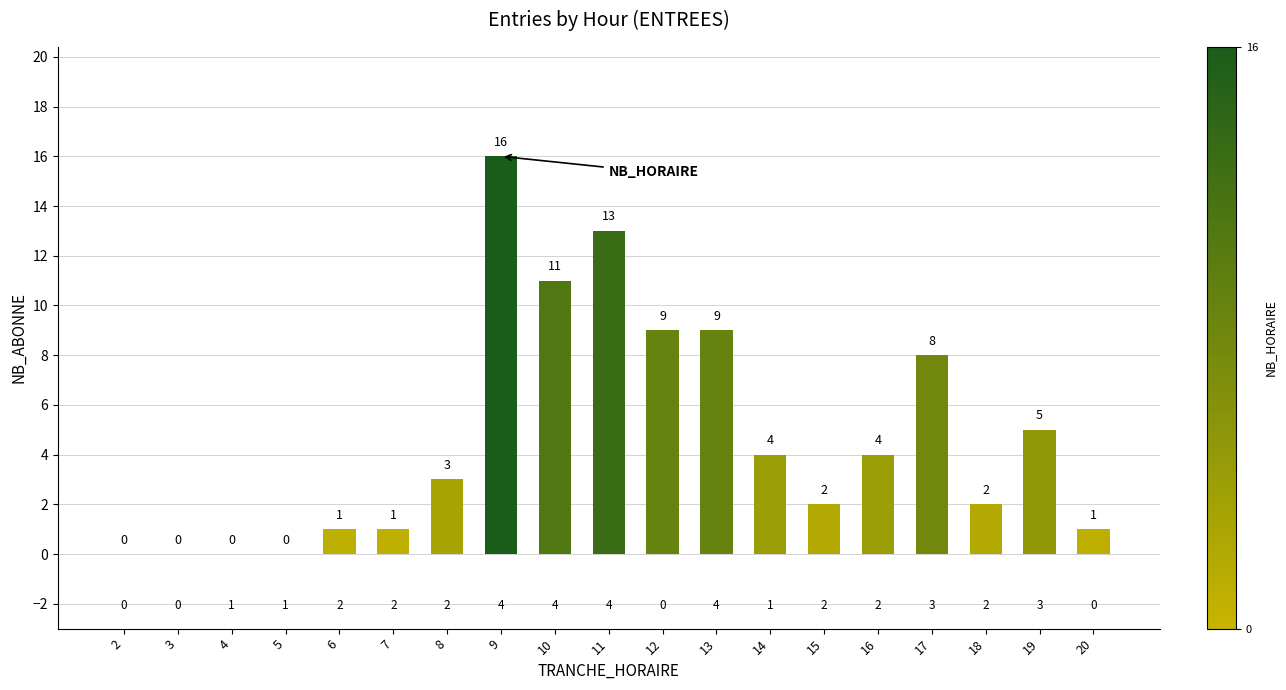

What is the average value?

5